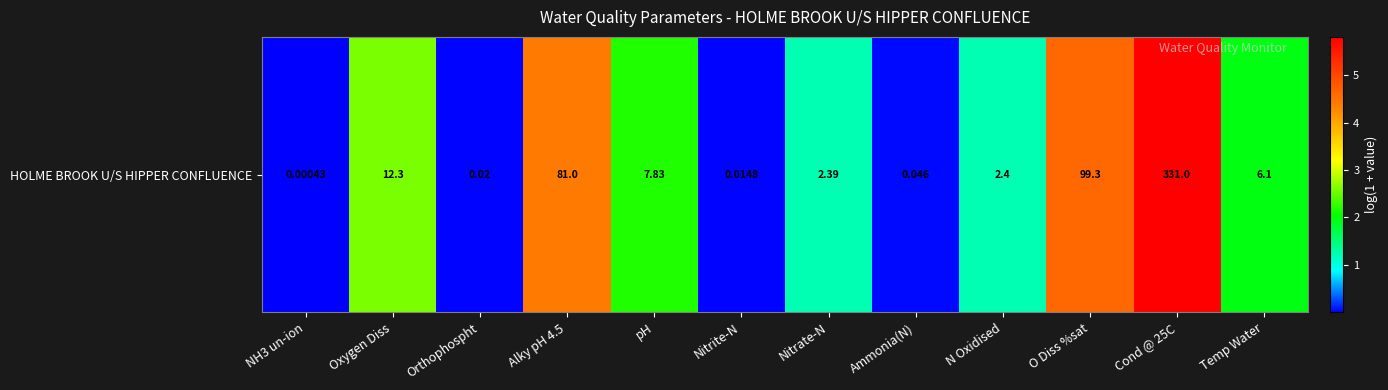

True or false: the data shows 4.6 at O Diss %sat.

True